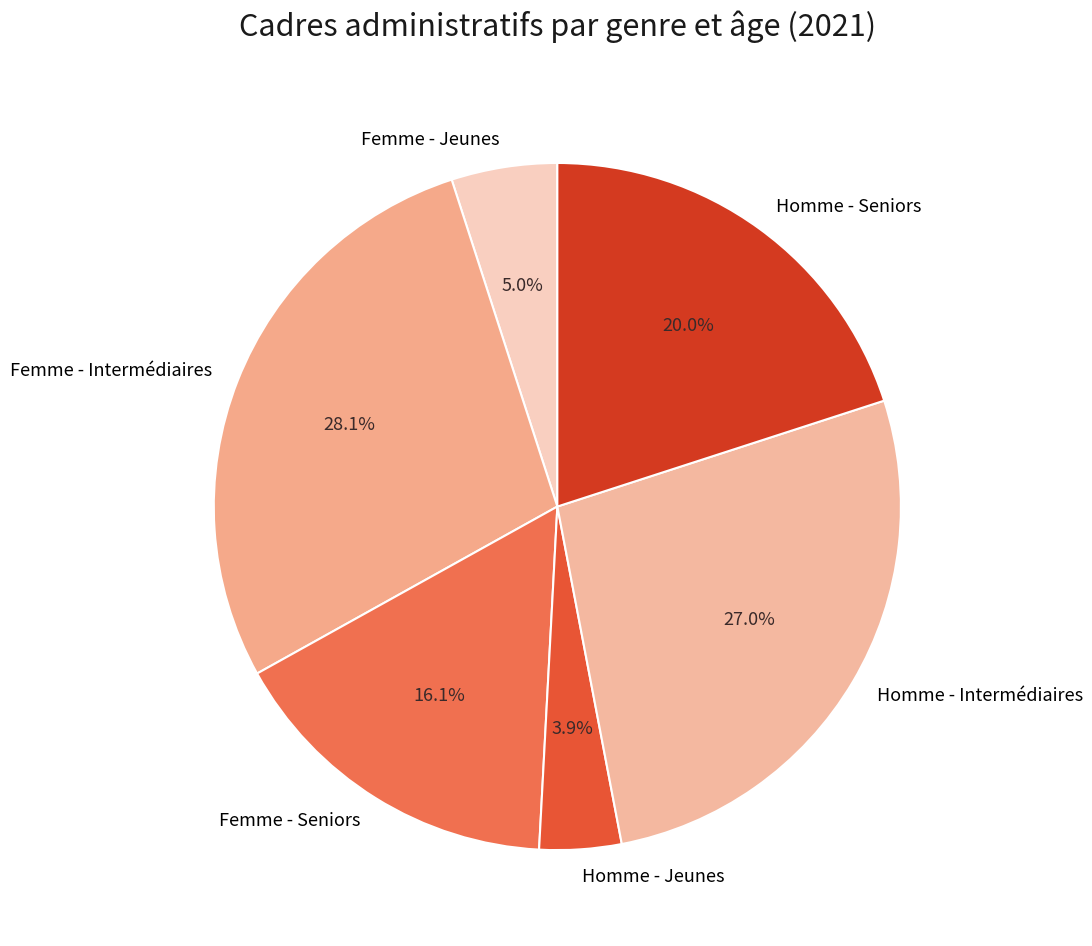

To the nearest percent, what is the combined percentage of Femme - Seniors and Homme - Jeunes?

20%